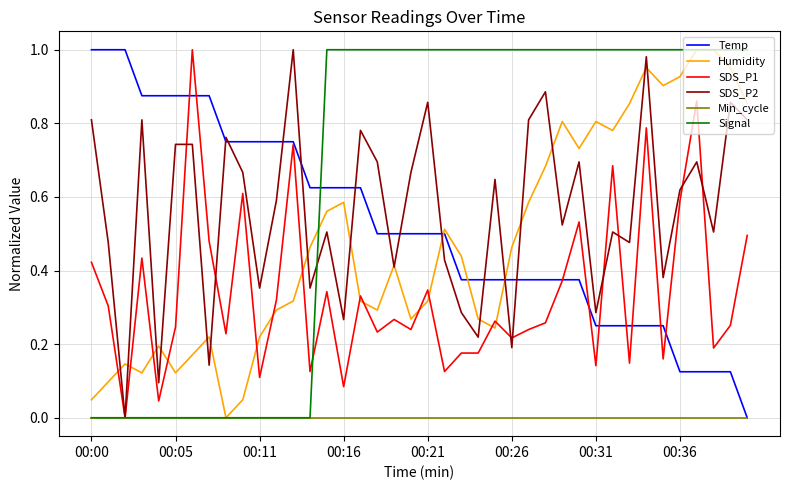

True or false: Temp and Signal cross at least once.

True